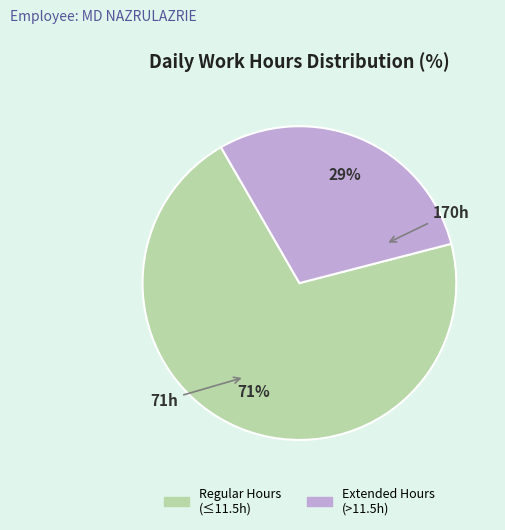

Which category has the smallest portion of the pie?

Extended Hours (>11.5h)